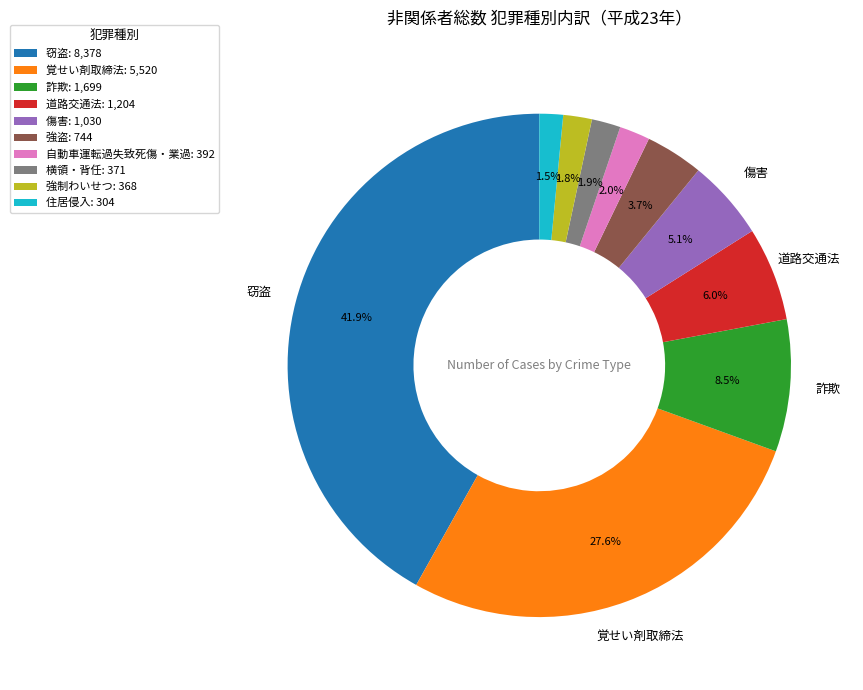

To the nearest percent, what is the average slice percentage?

10%